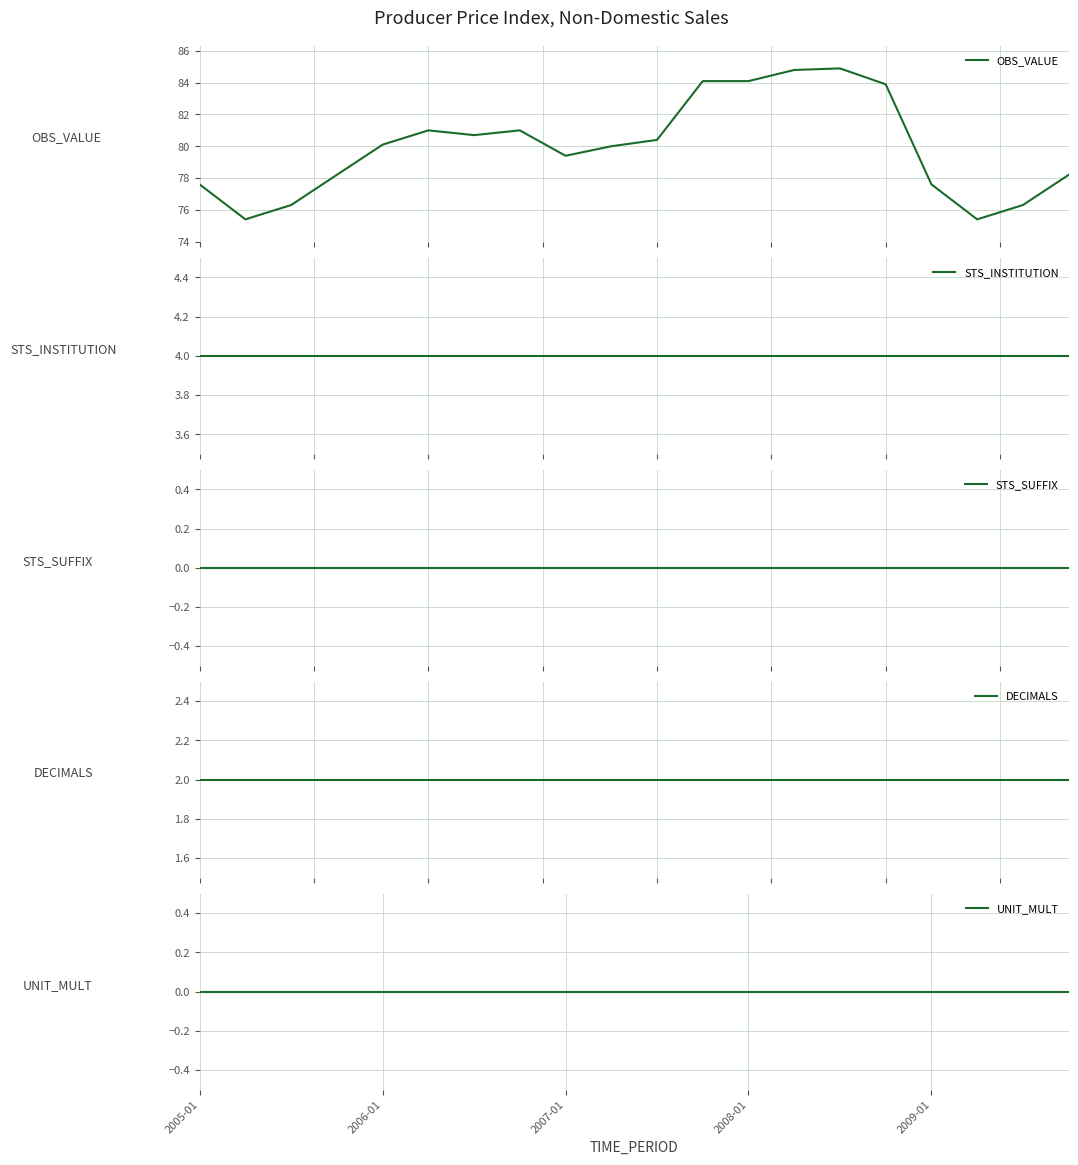

At which category is the sum across all series the highest?

14